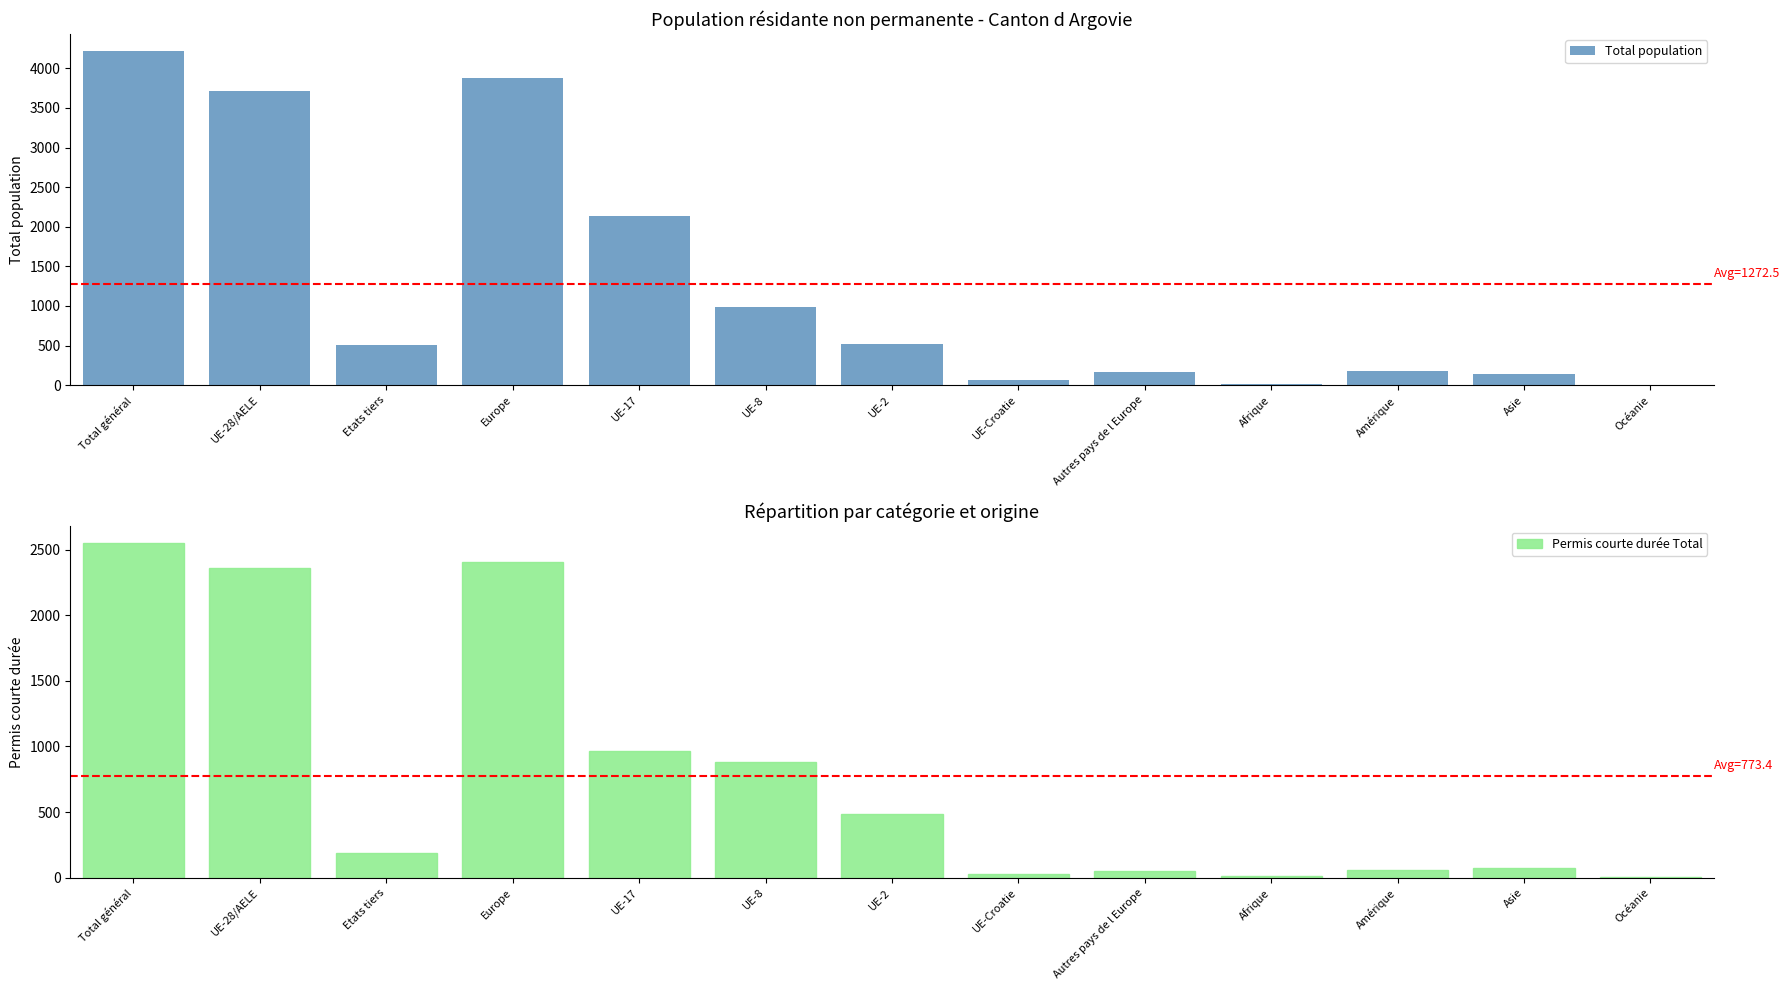

Are the bars horizontal?

No